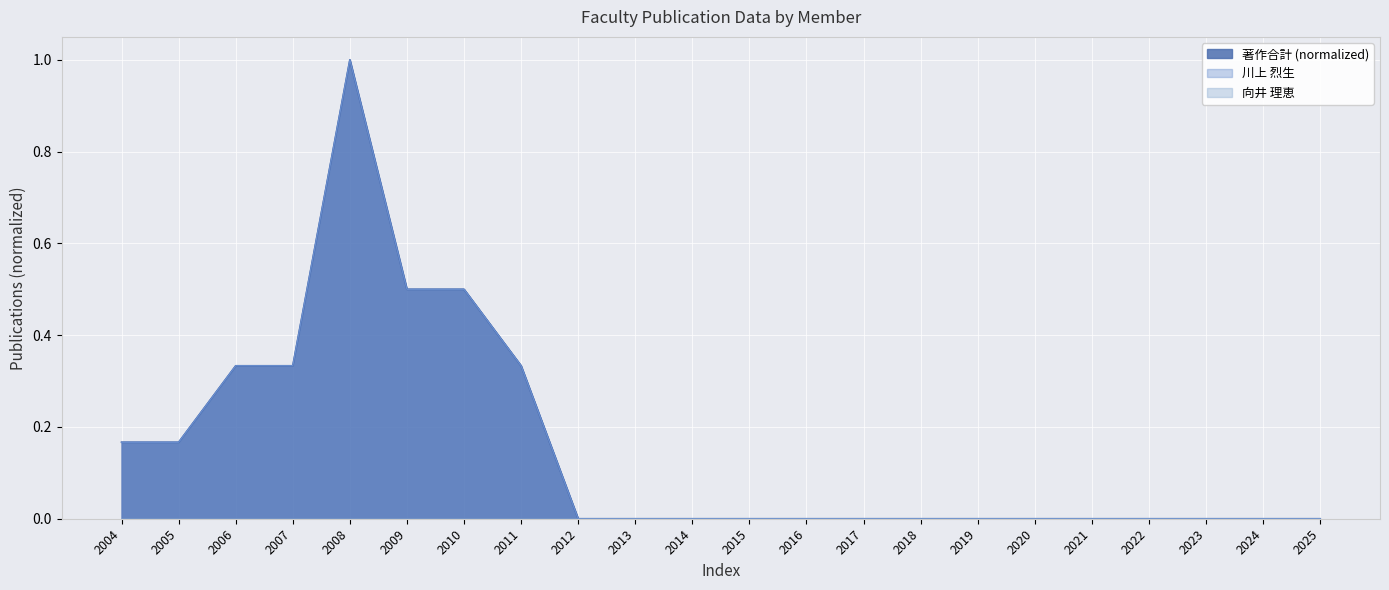

True or false: 向井 理恵 has more than 2 points higher than both neighbors.

False